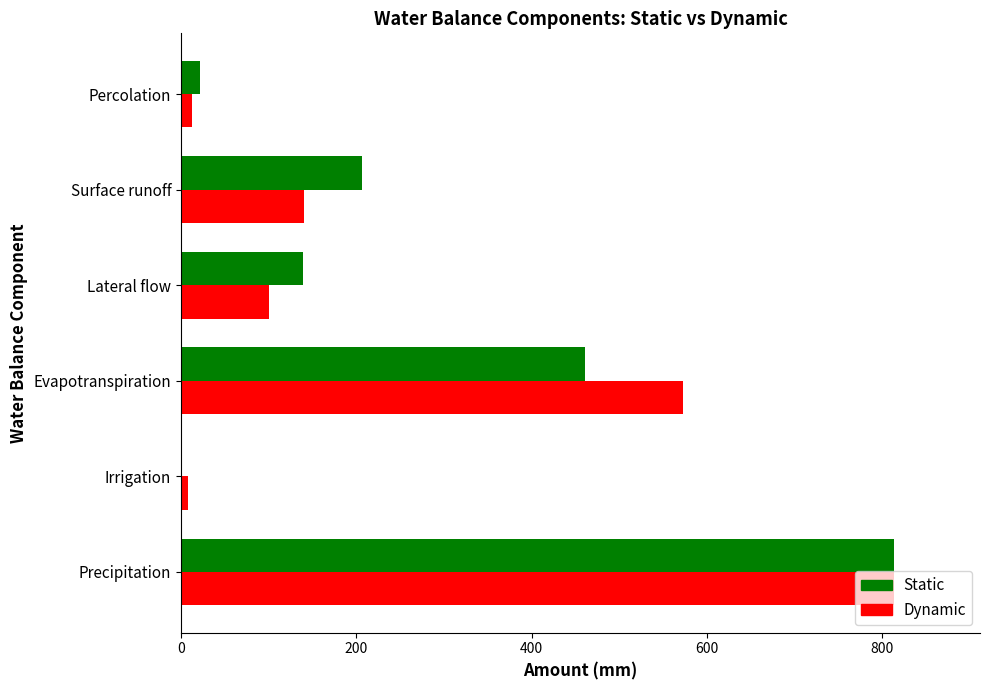

At which category is the sum across all series the highest?

Precipitation